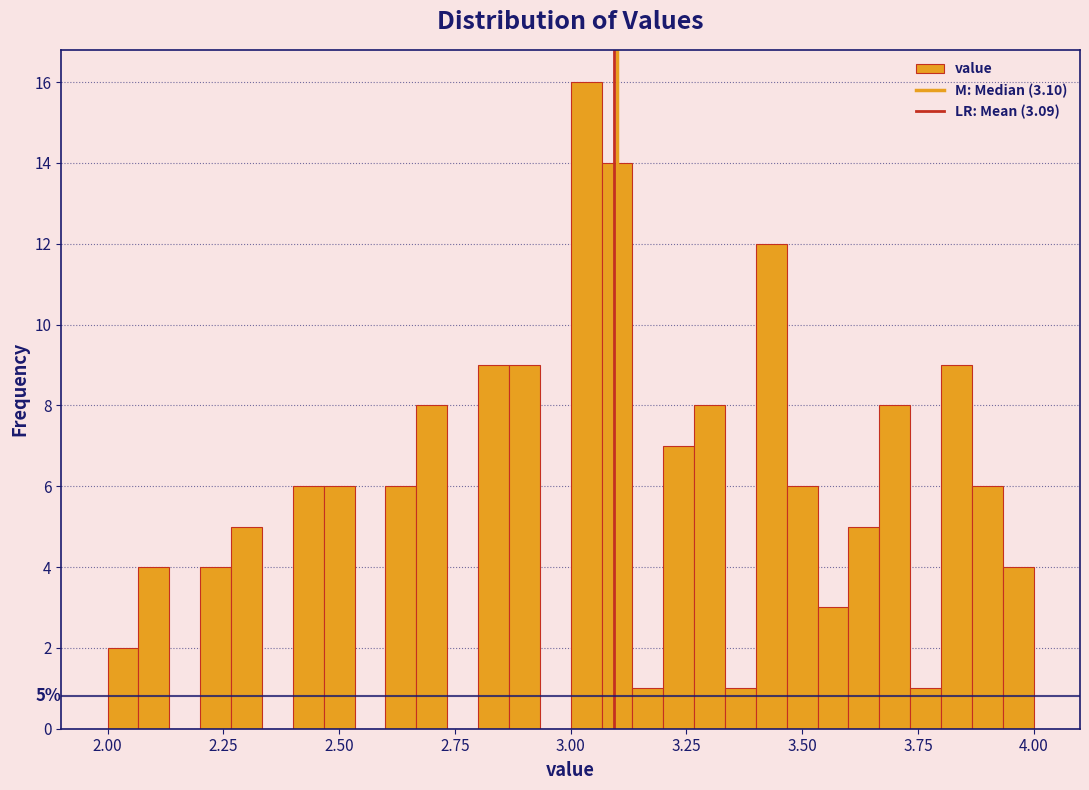

Read against the x-axis, roughly where is the centre of the tallest bar?

3.05